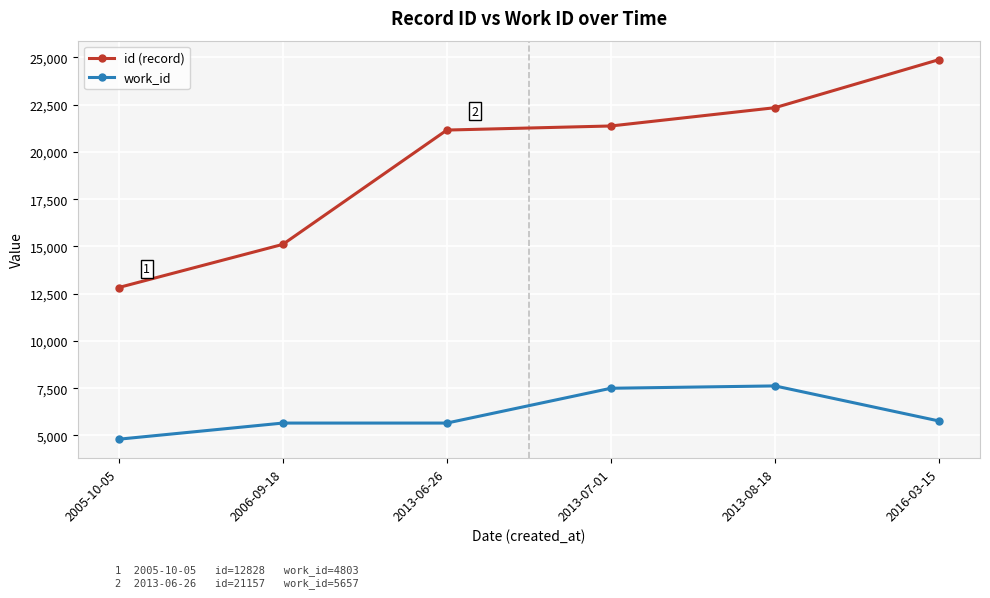

What are all the series names shown in the legend?

id (record), work_id